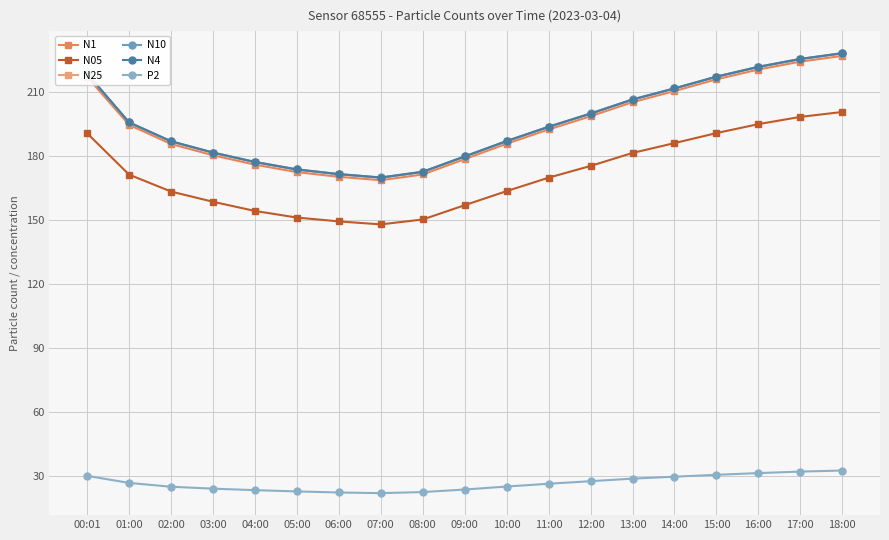

What is the approximate value of N4 at 09:00?

179.7